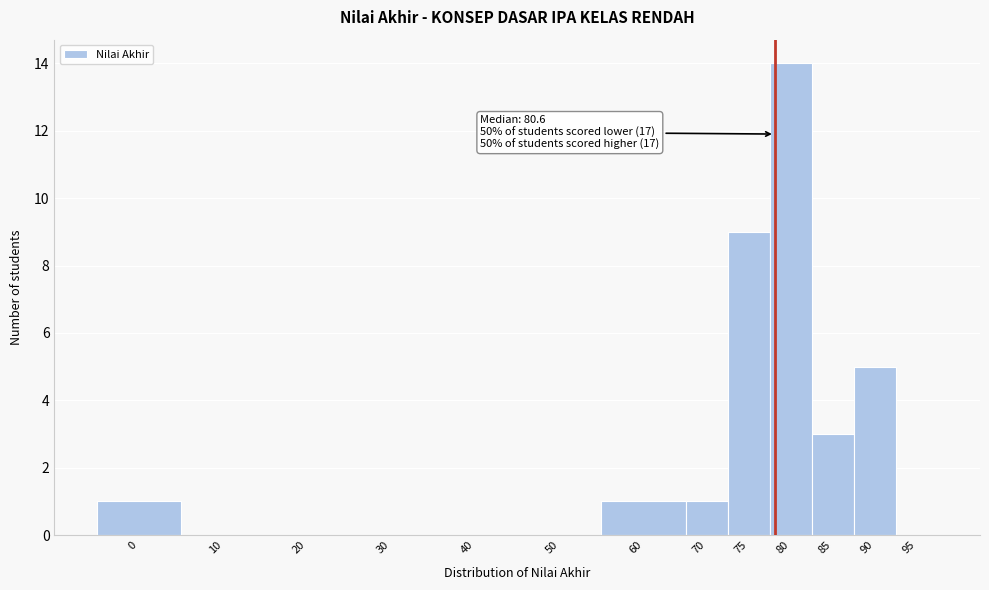

Reading left to right, list all the values displayed in this chart.

0=1	10=0	20=0	30=0	40=0	50=0	60=1	70=1	75=9	80=14	85=3	90=5	95=0